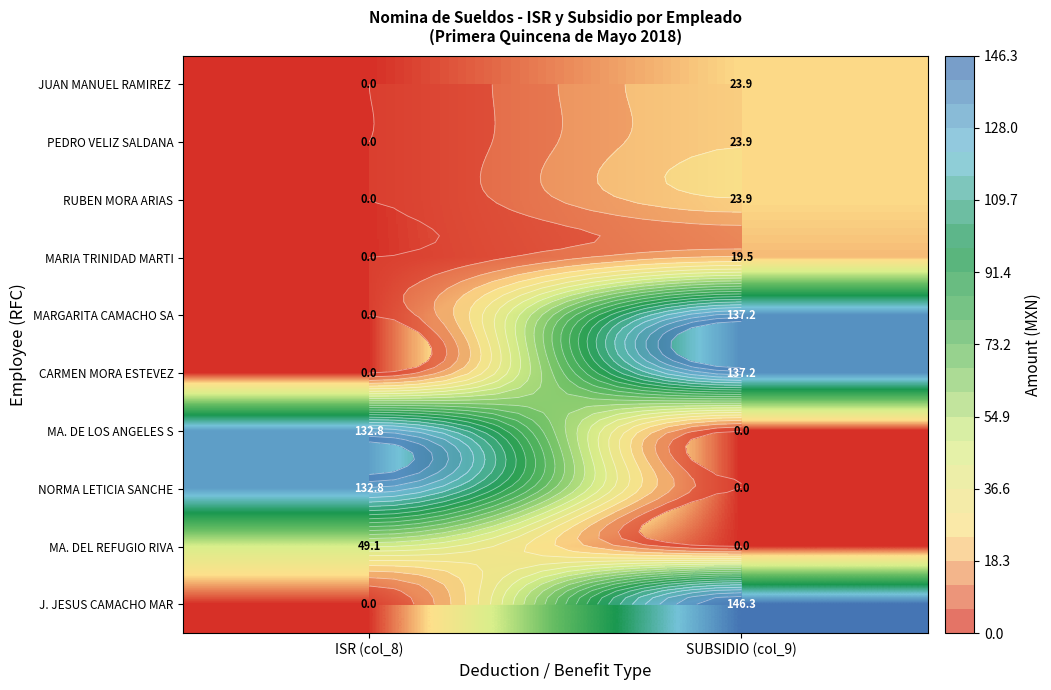

Count the number of data series in this chart.

10